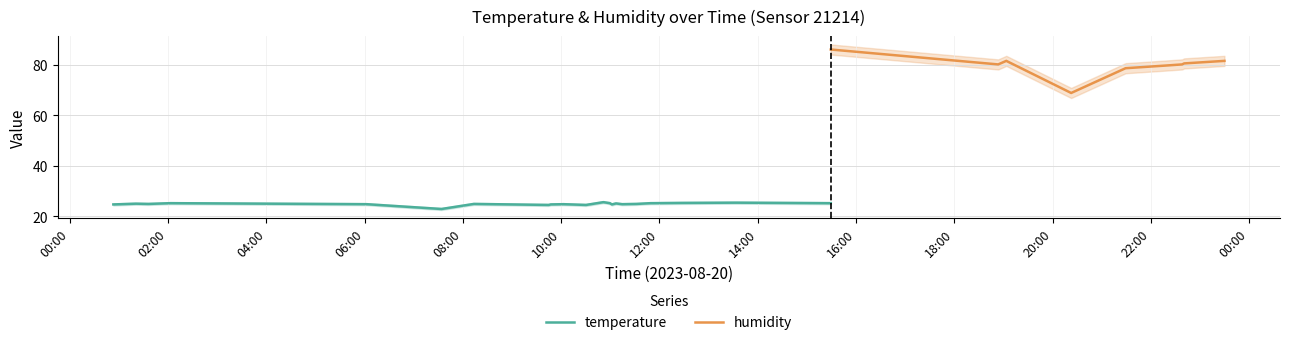

Count the number of data series in this chart.

2